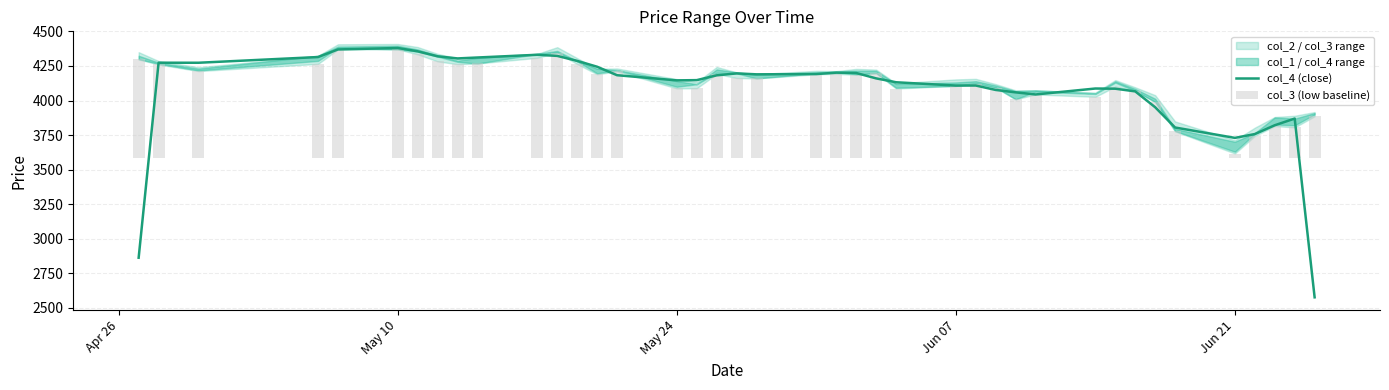

Where is col_4 (close) nearest to the value 3478?

Jun 21